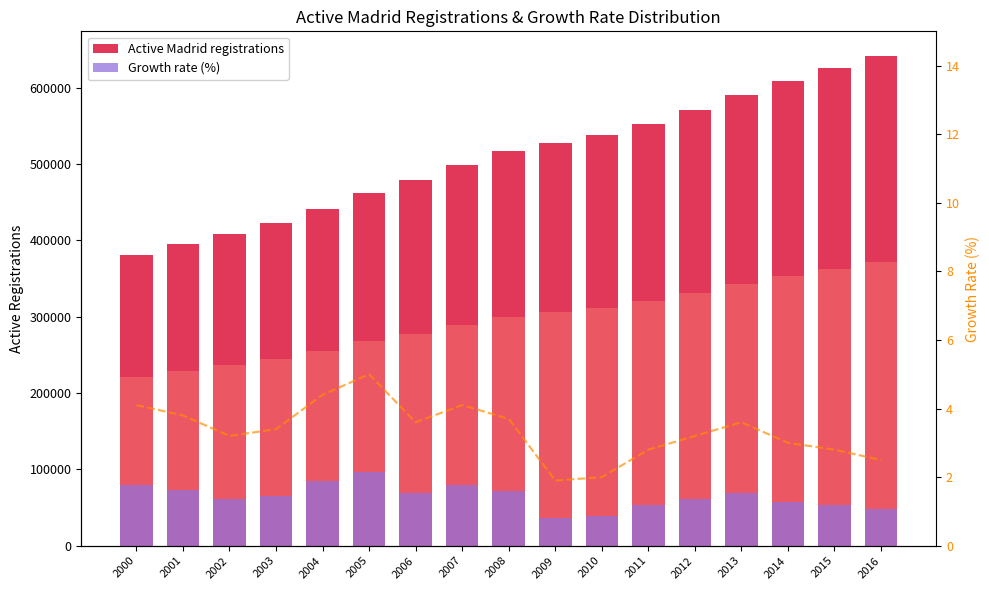

Which series has the largest total across all categories?

Active Madrid registrations